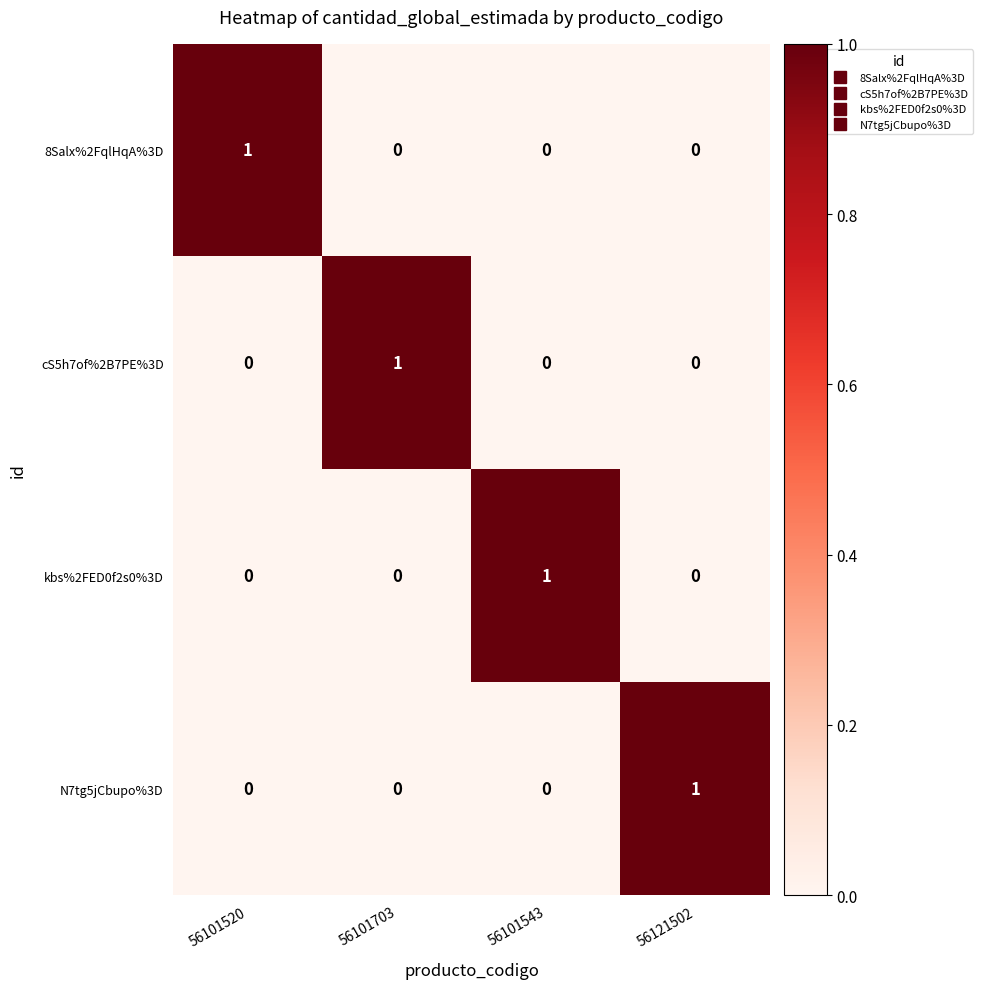

At which label does 8Salx%2FqlHqA%3D reach its peak?

56101520